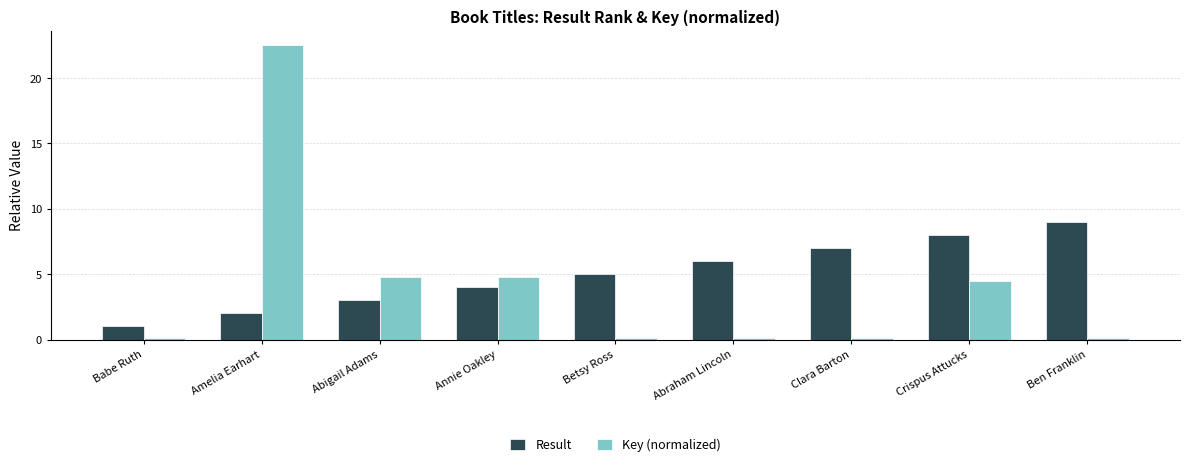

What is the approximate value of Result at Betsy Ross?

5.0